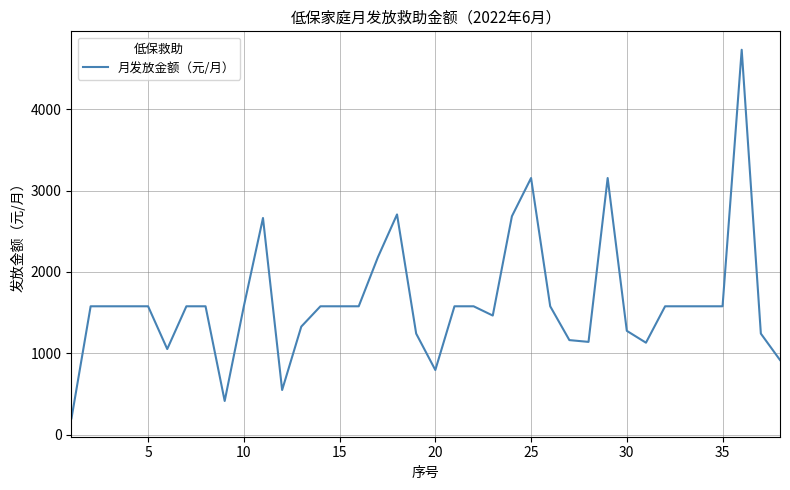

What is the smallest value displayed?

200